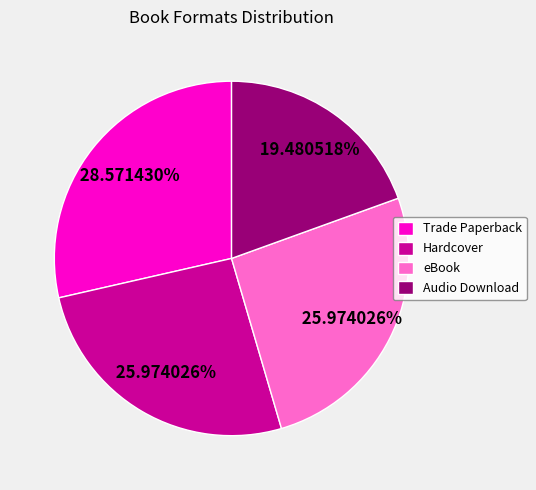

How much of the chart is everything except Trade Paperback?

71.4%